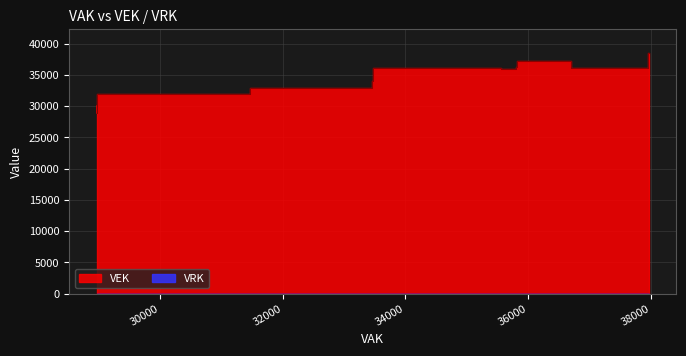

Is it true that VEK equals 35935 at 11?

True